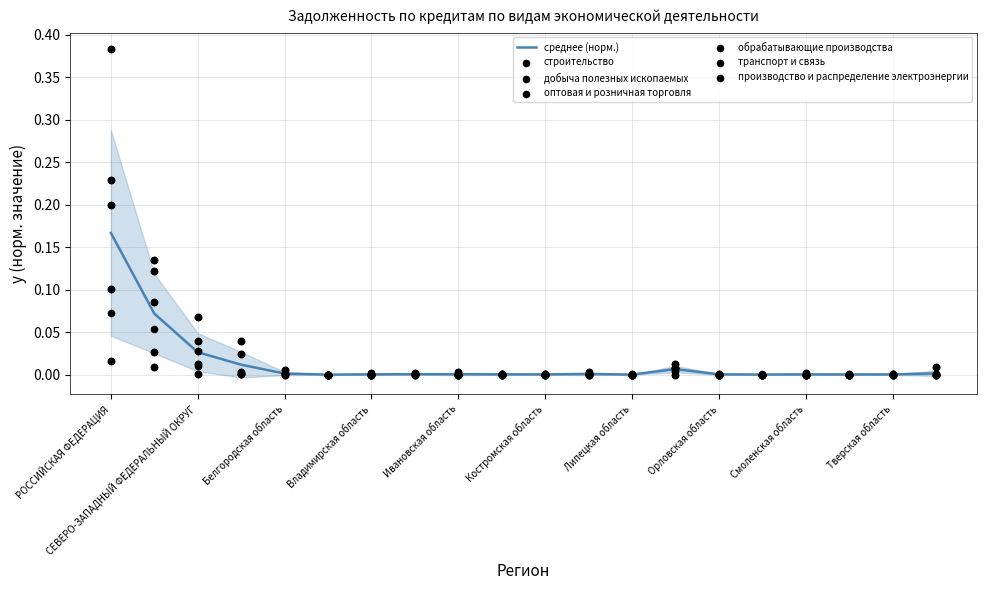

Which series contains the highest Y value?

обрабатывающие производства